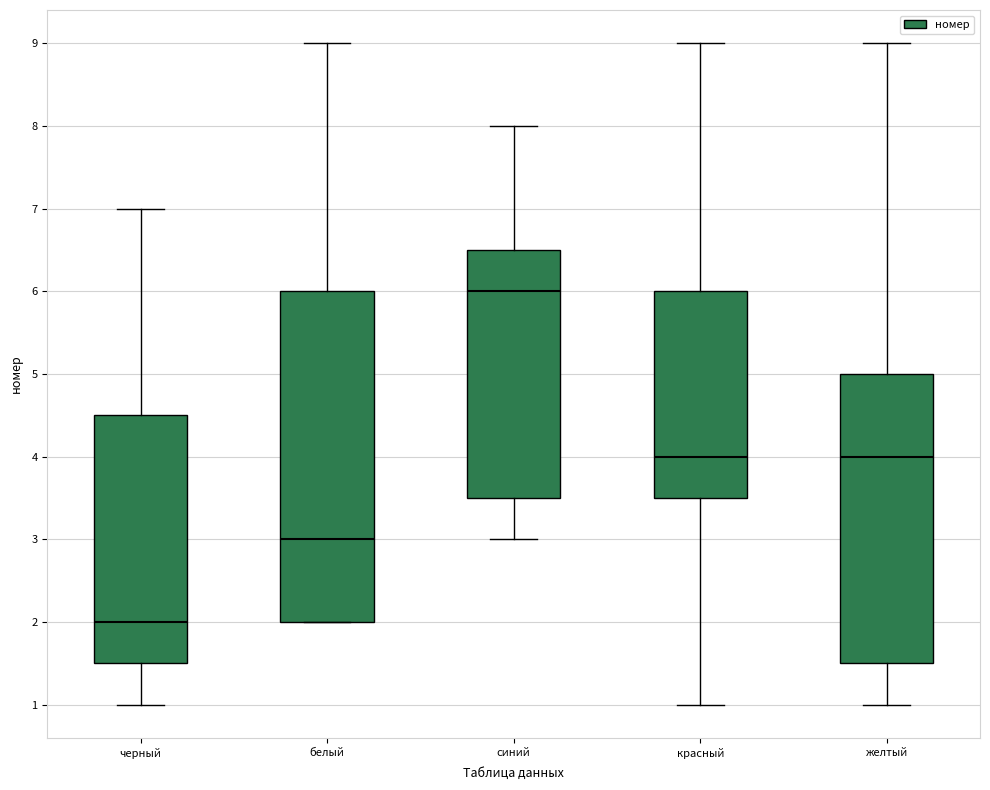

Reading left to right, transcribe this box plot: for each box, give where its median line is, the range the box spans, and where its two whiskers end, as read against the y-axis. The values are not printed on the chart, so give them approximately, as read against the axis.

черный: median 2.0, box 1.5 to 4.5, whiskers 1.0 to 7.0
белый: median 3.0, box 2.0 to 6.0, whiskers 2.0 to 9.0
синий: median 6.0, box 3.5 to 6.5, whiskers 3.0 to 8.0
красный: median 4.0, box 3.5 to 6.0, whiskers 1.0 to 9.0
желтый: median 4.0, box 1.5 to 5.0, whiskers 1.0 to 9.0